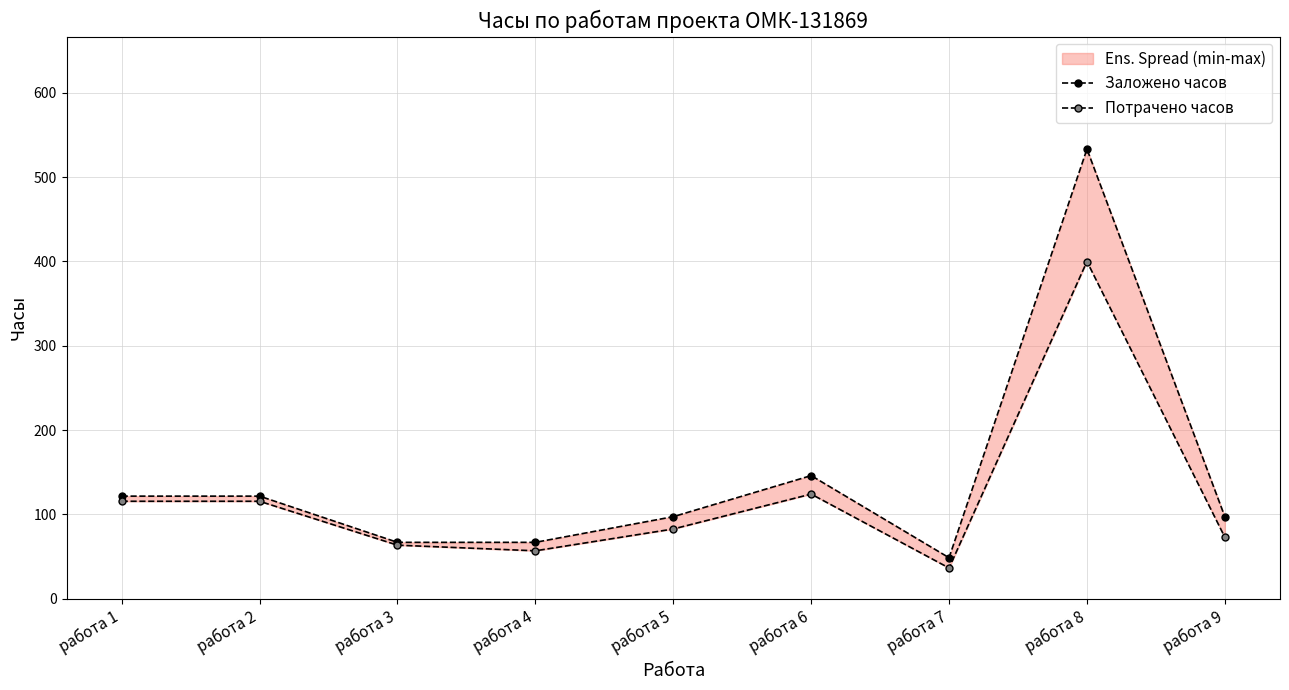

What is the spread (max minus min) of values at работа 9?

24.3